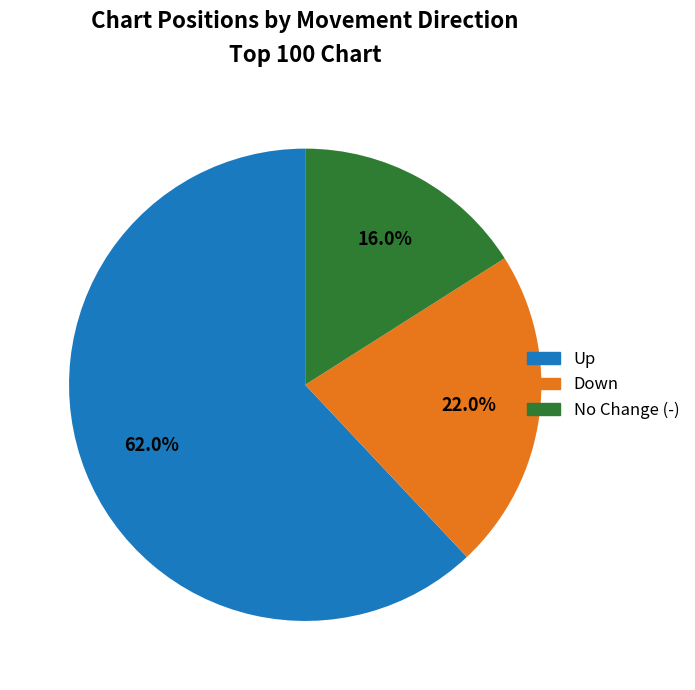

Between Down and Up, which is larger?

Up